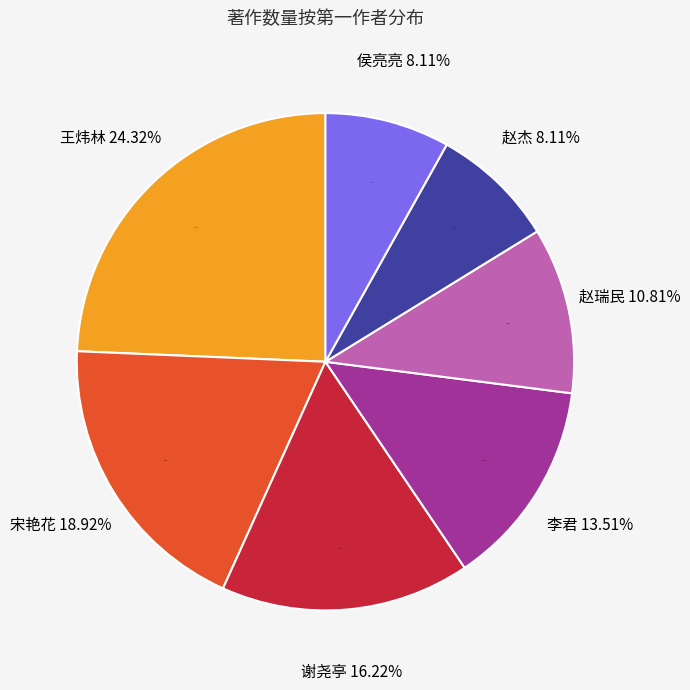

Is it true that 赵杰 is 13% of the pie?

False